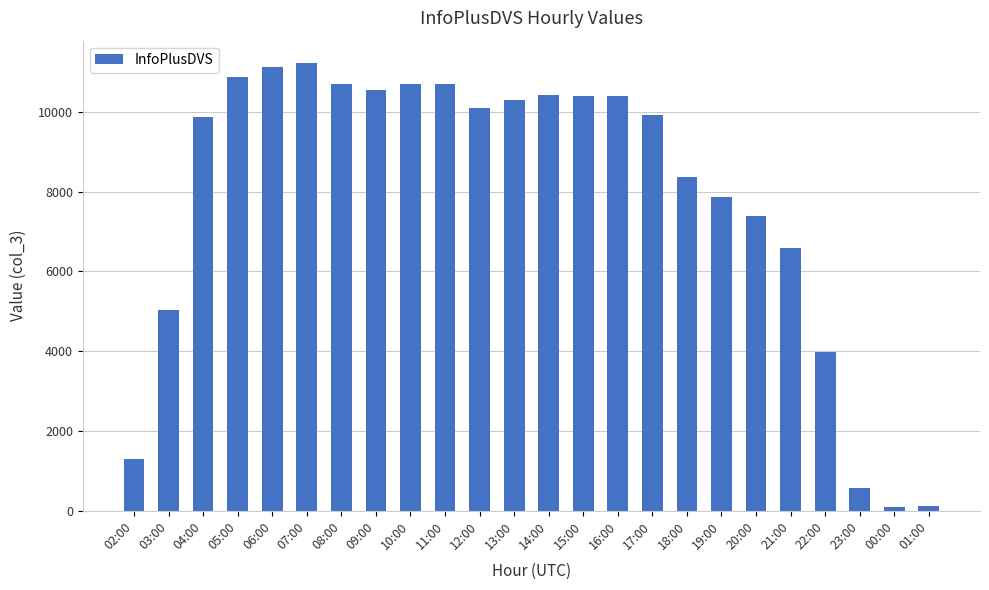

What is the average value?

7855